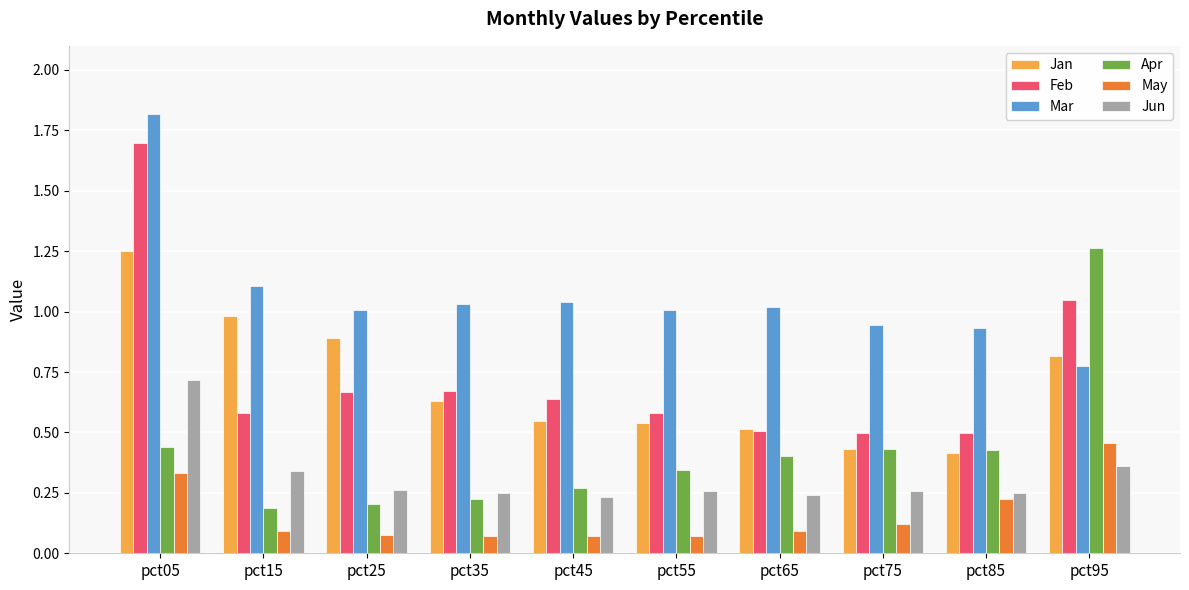

Is it true that Mar equals 1.7 at pct55?

False